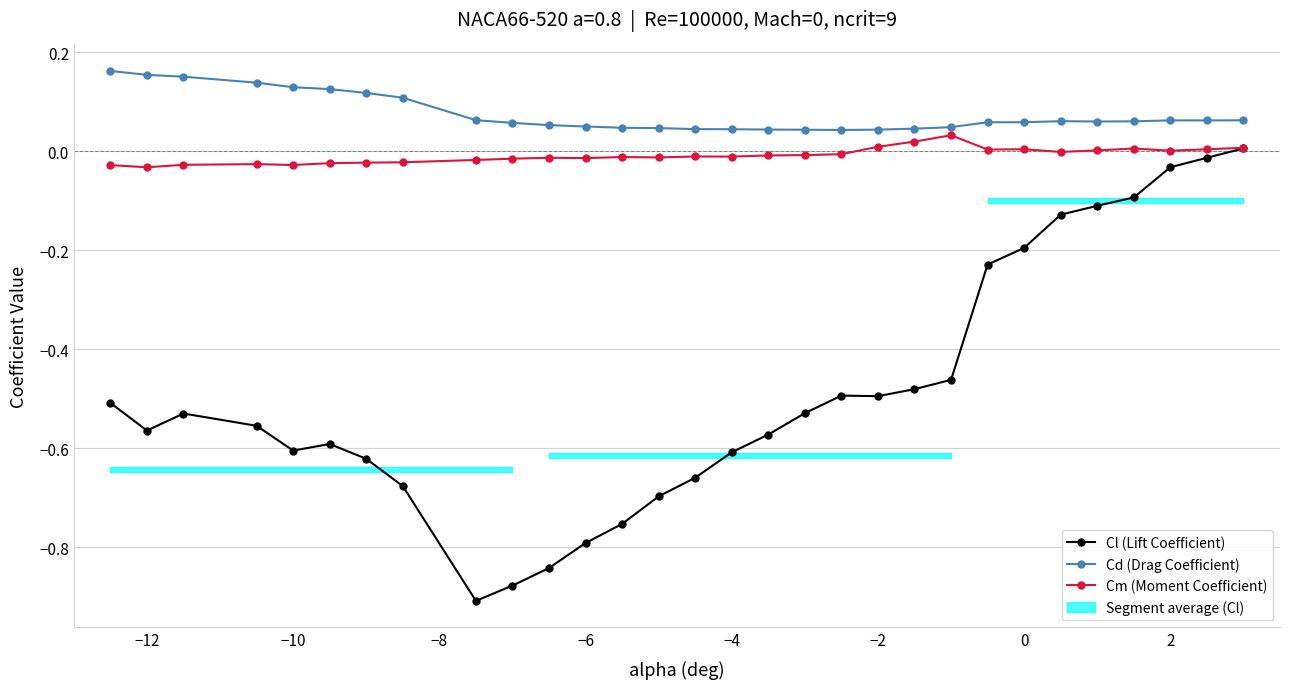

How many lines are shown in the chart?

3